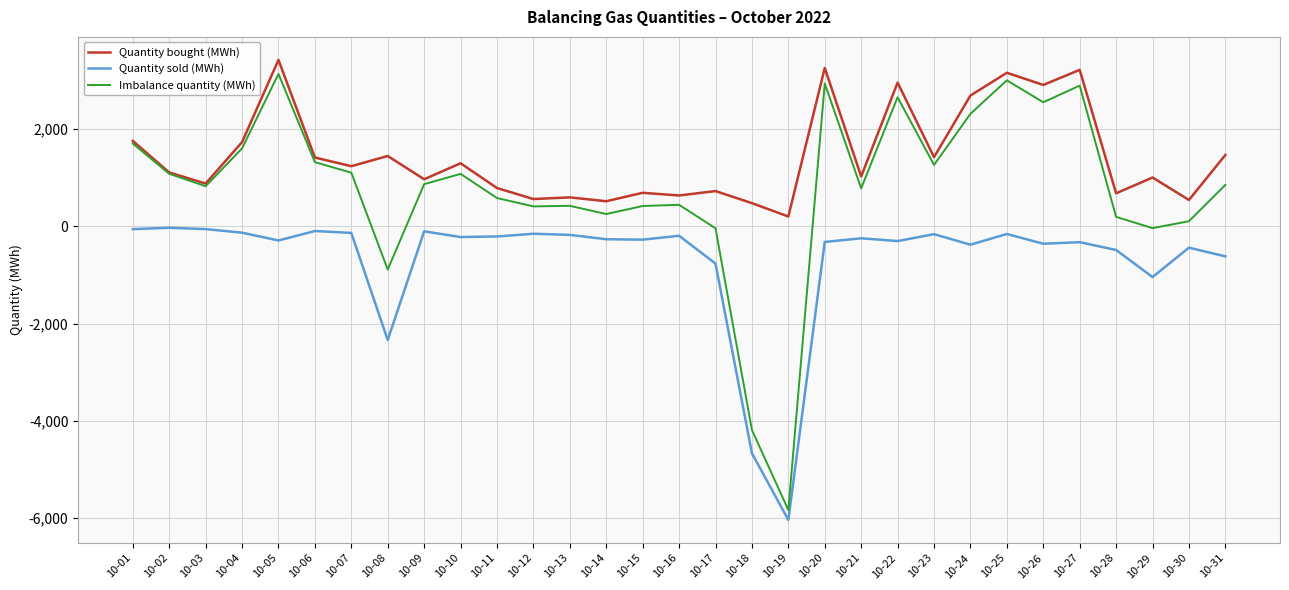

Which series has the largest range (max minus min)?

Imbalance quantity (MWh)